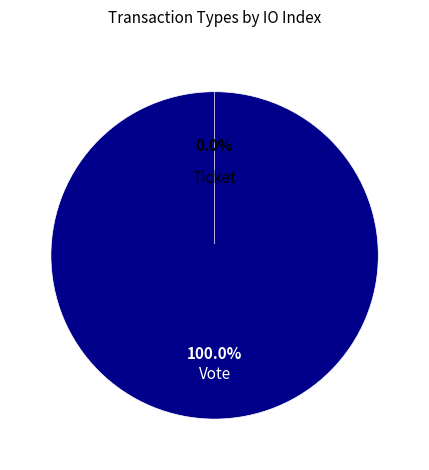

Which category has the smallest portion of the pie?

Ticket